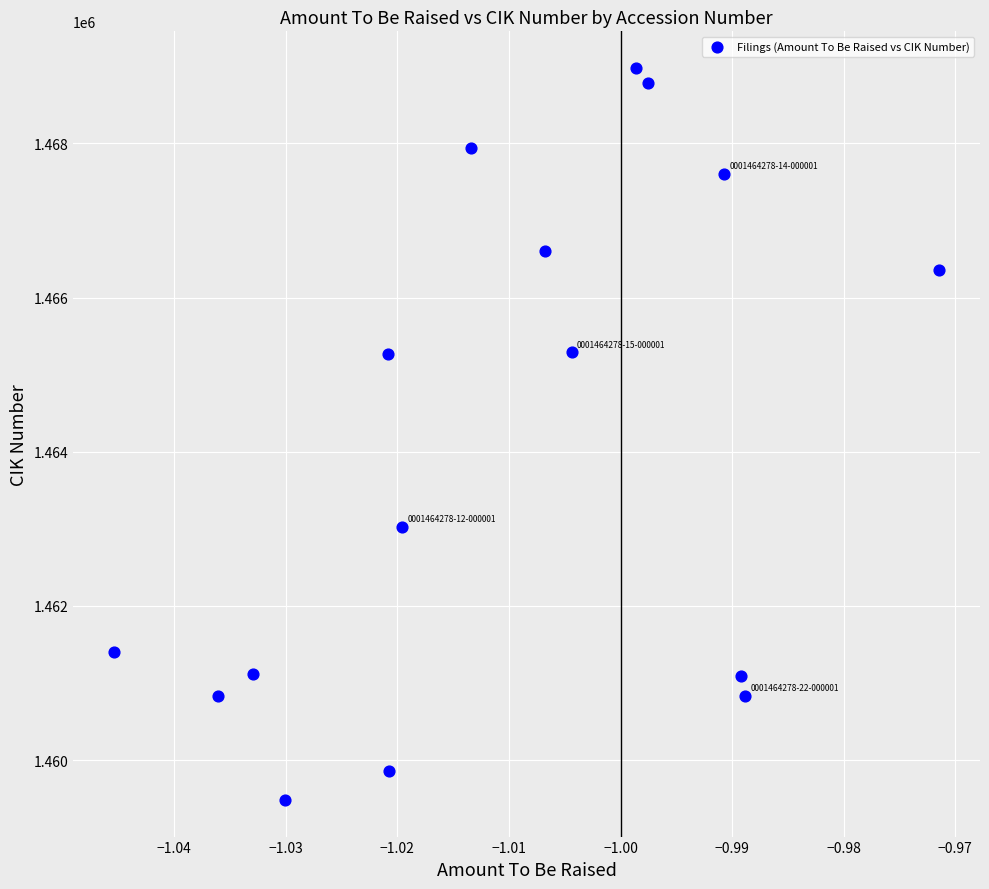

What is the range of Y values (max minus min)?

9493.3